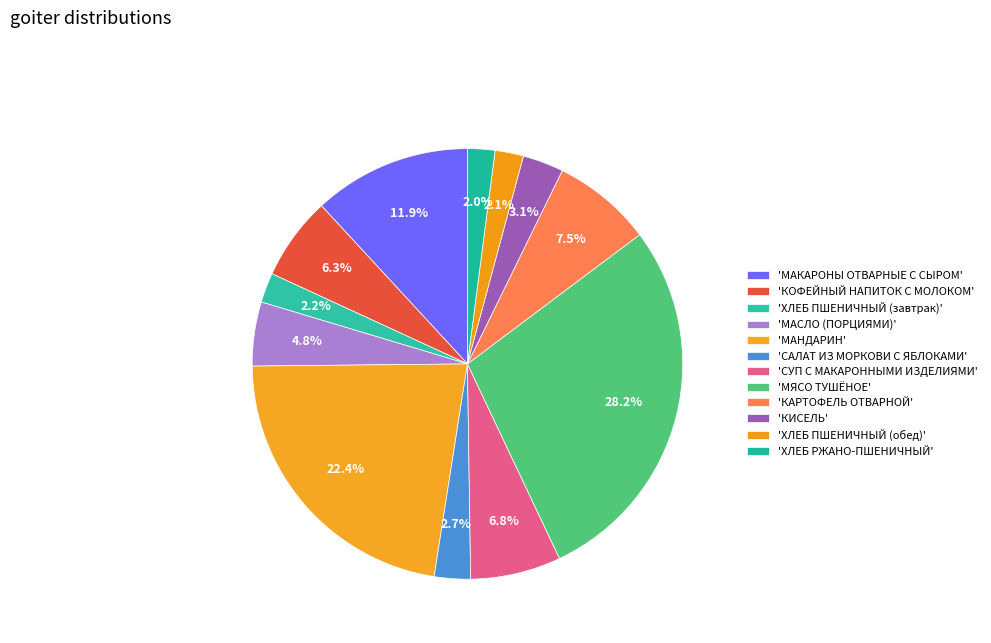

To the nearest percent, what is the average slice percentage?

8%